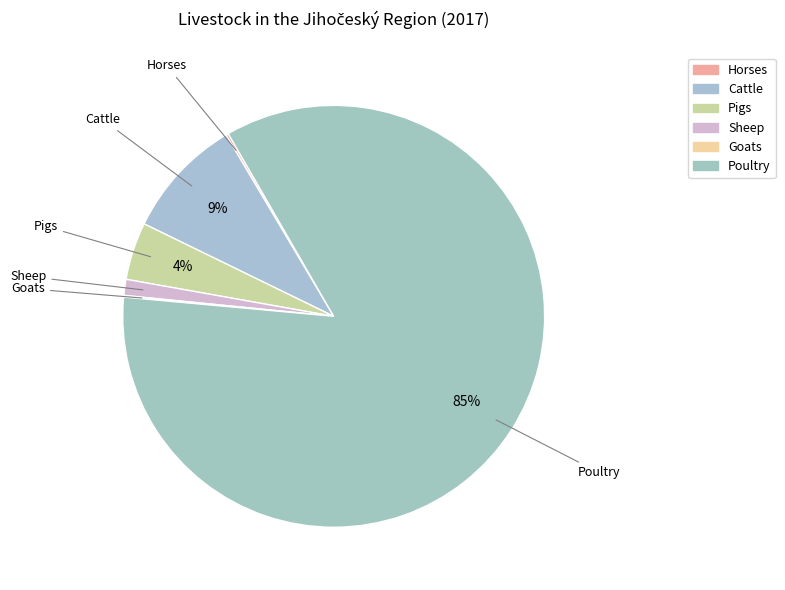

True or false: Sheep accounts for 1% of the total.

True